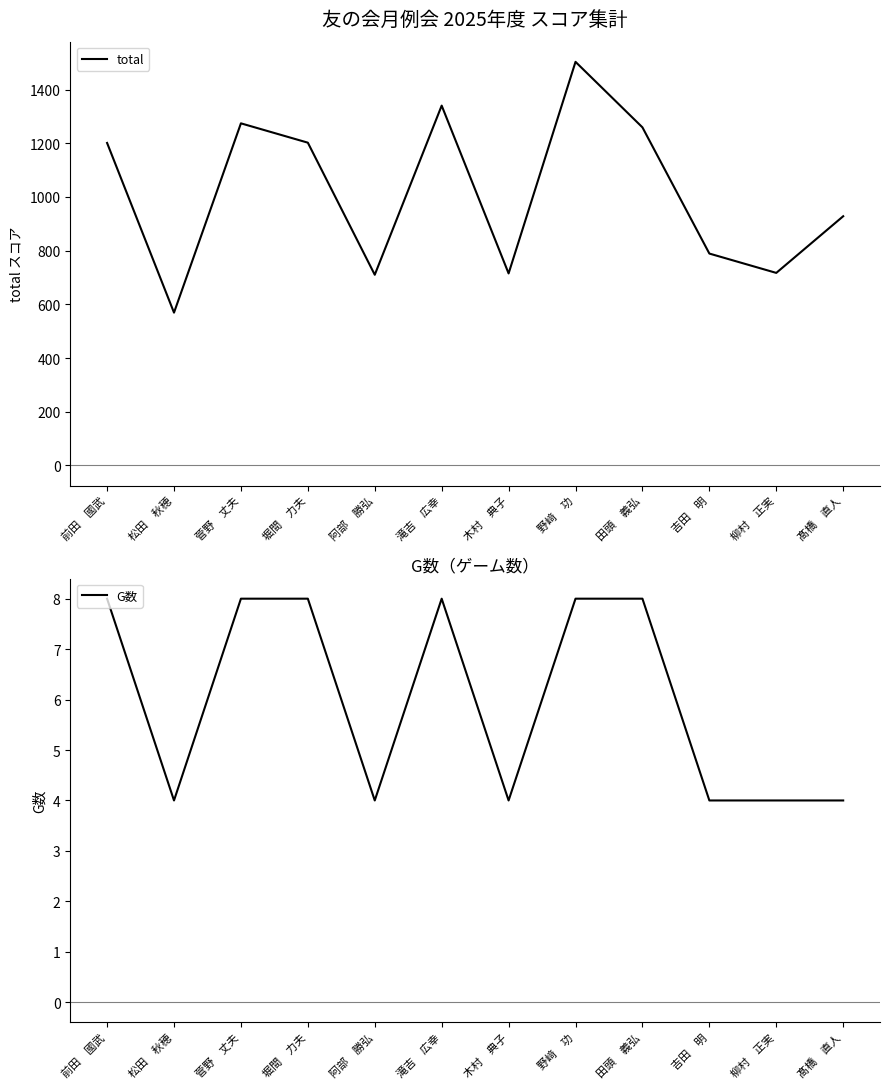

How many values in the total series exceed 1201?

5